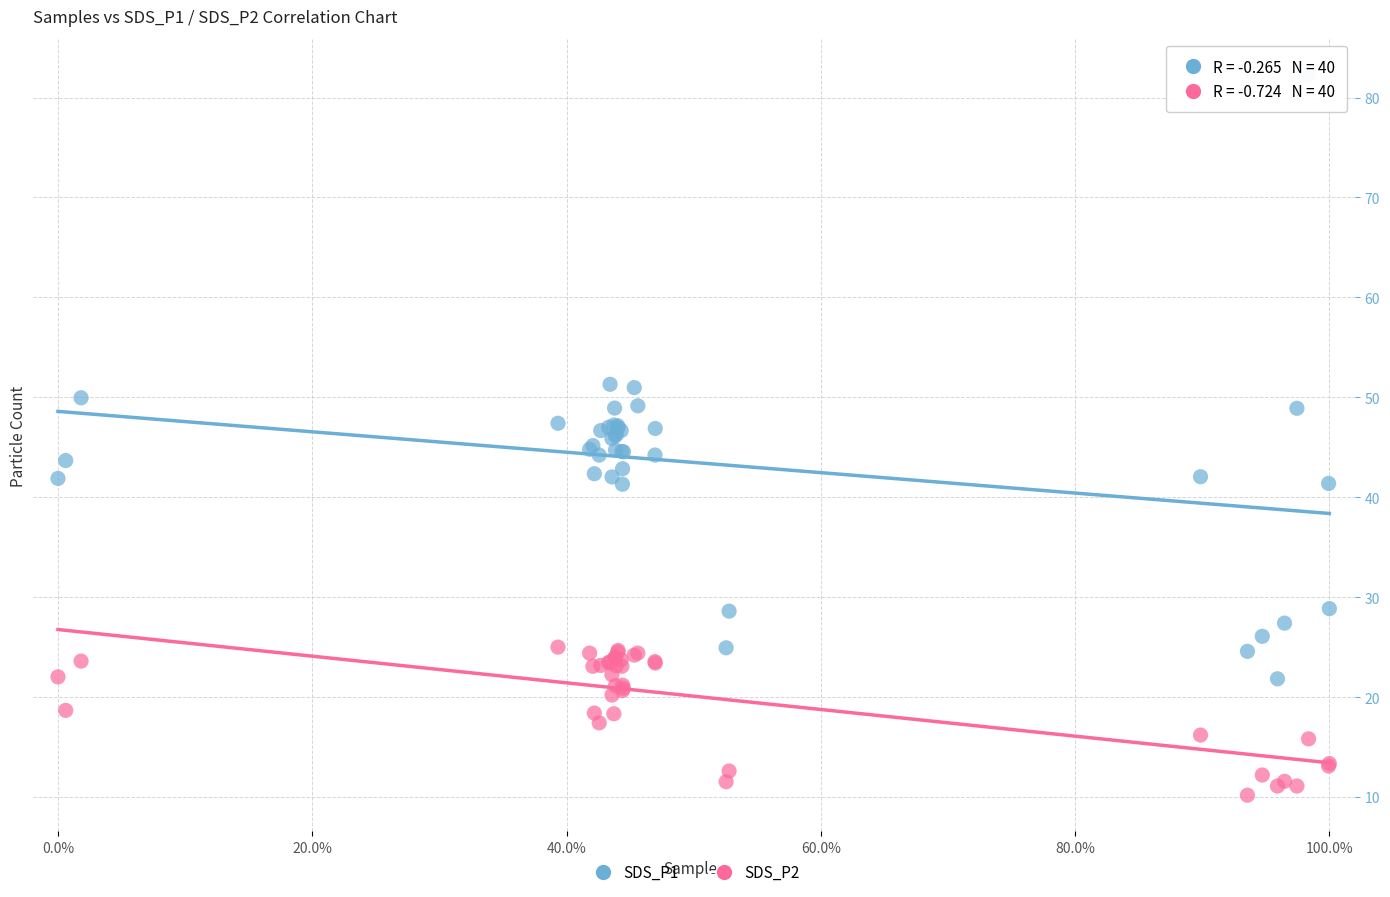

Which series reaches the maximum Y coordinate?

SDS_P1